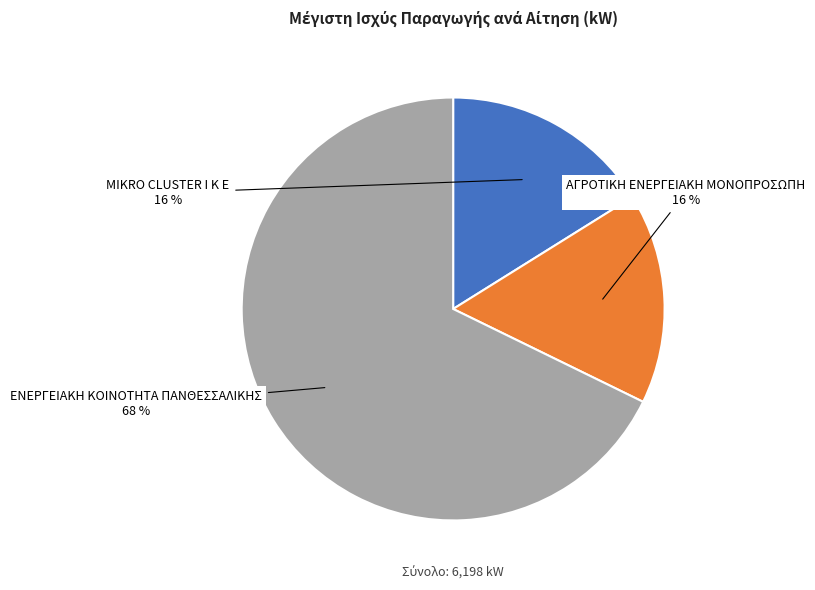

Does MIKRO CLUSTER Ι Κ Ε account for over 50% of the chart?

No